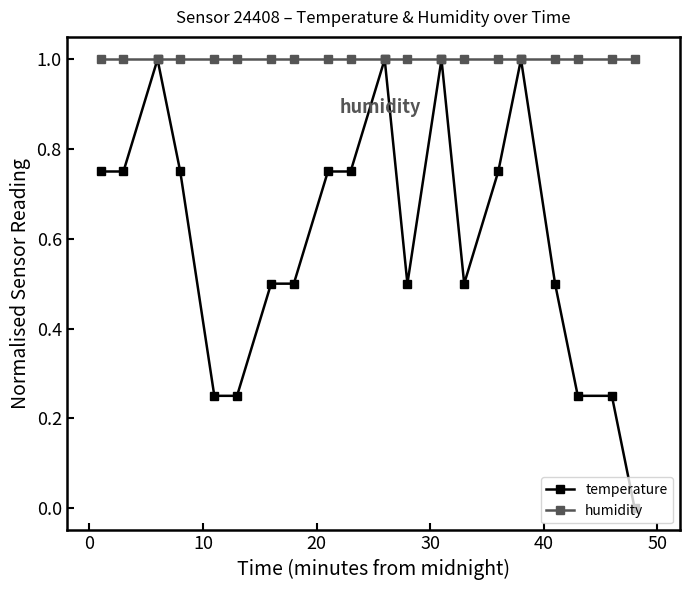

What is the value of the humidity point at the 8th from the left?

1.0